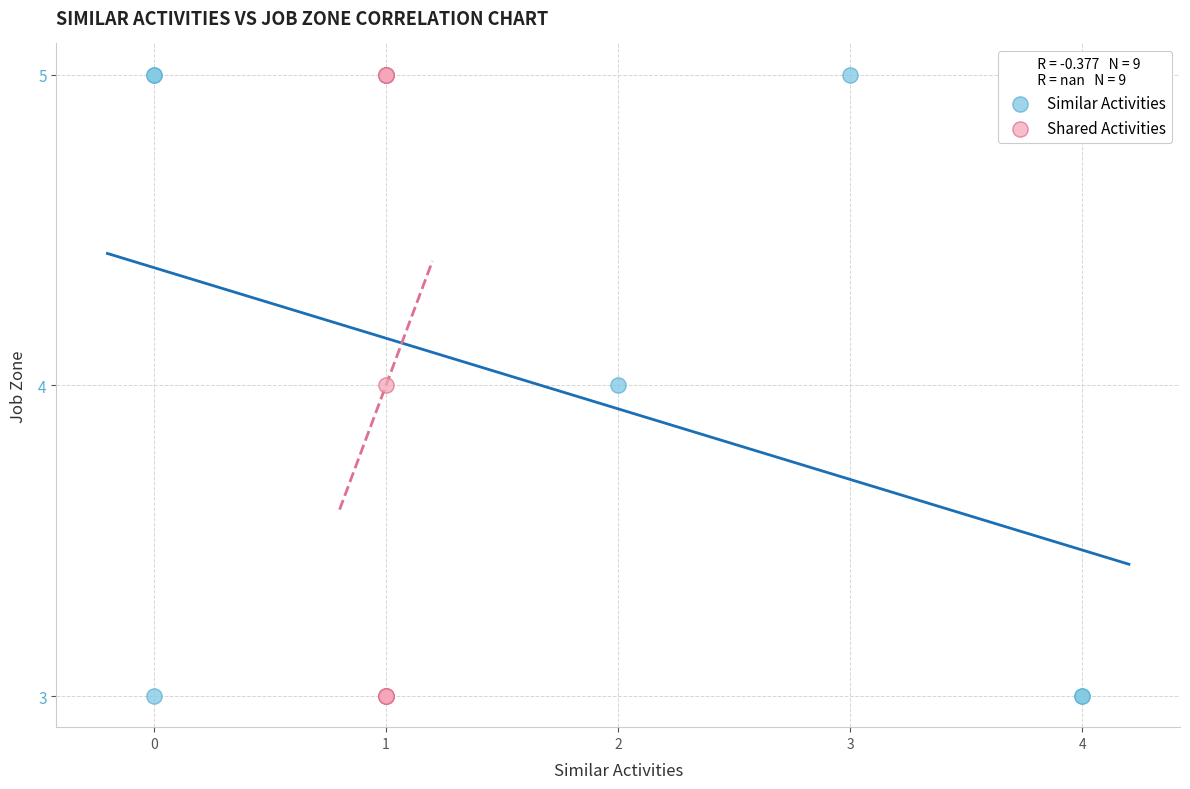

What are all the series names shown in the legend?

Similar Activities, Shared Activities